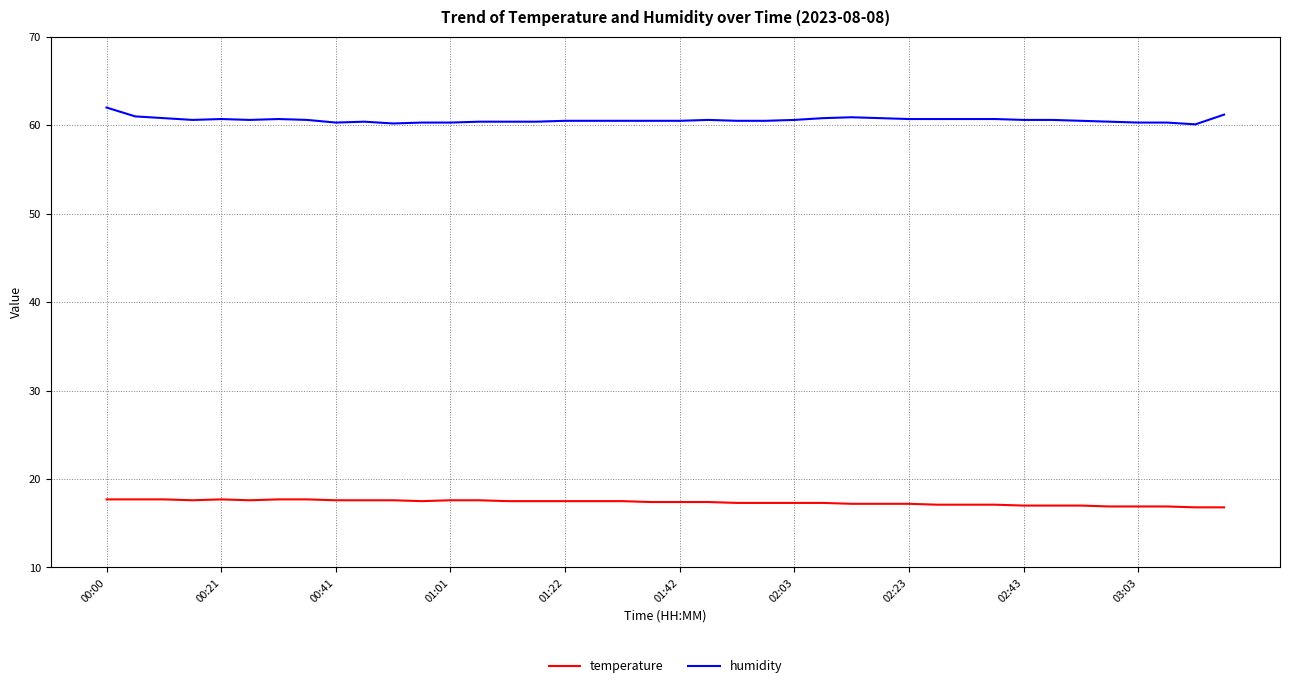

Rank the series by their maximum value, from lowest to highest.

temperature, humidity